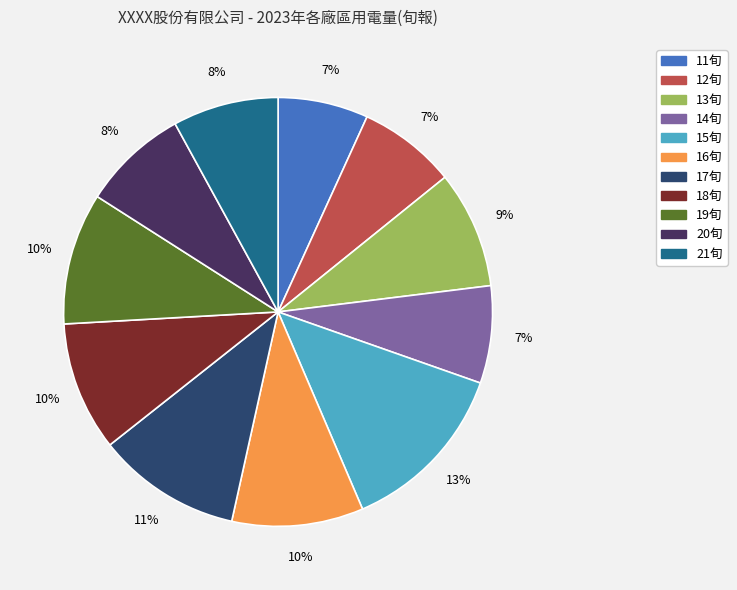

To the nearest percent, what is the difference between the largest and smallest slice percentages?

6%